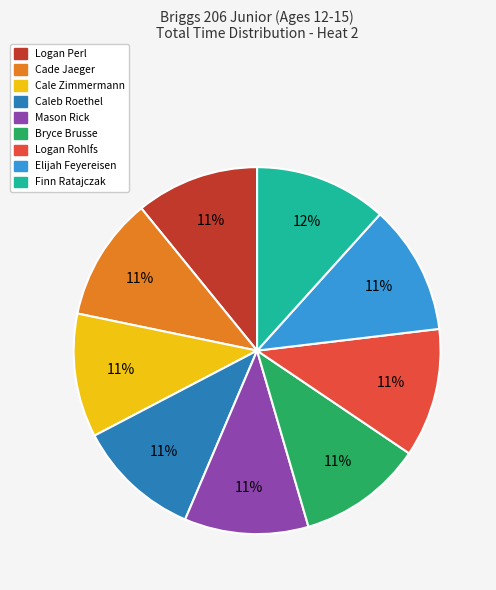

What is the ratio of the value at Caleb Roethel to the value at Finn Ratajczak?

0.9